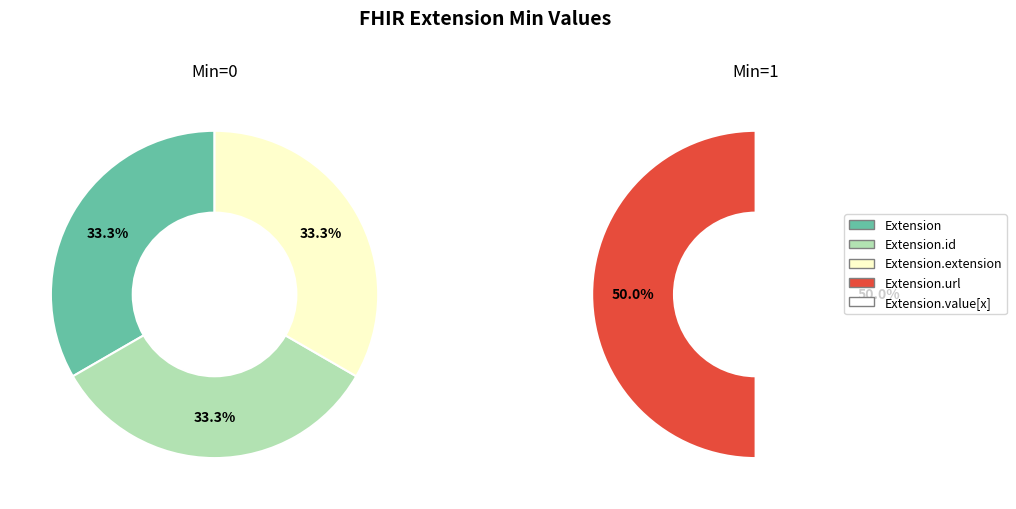

Which category has the smallest portion of the pie?

Extension